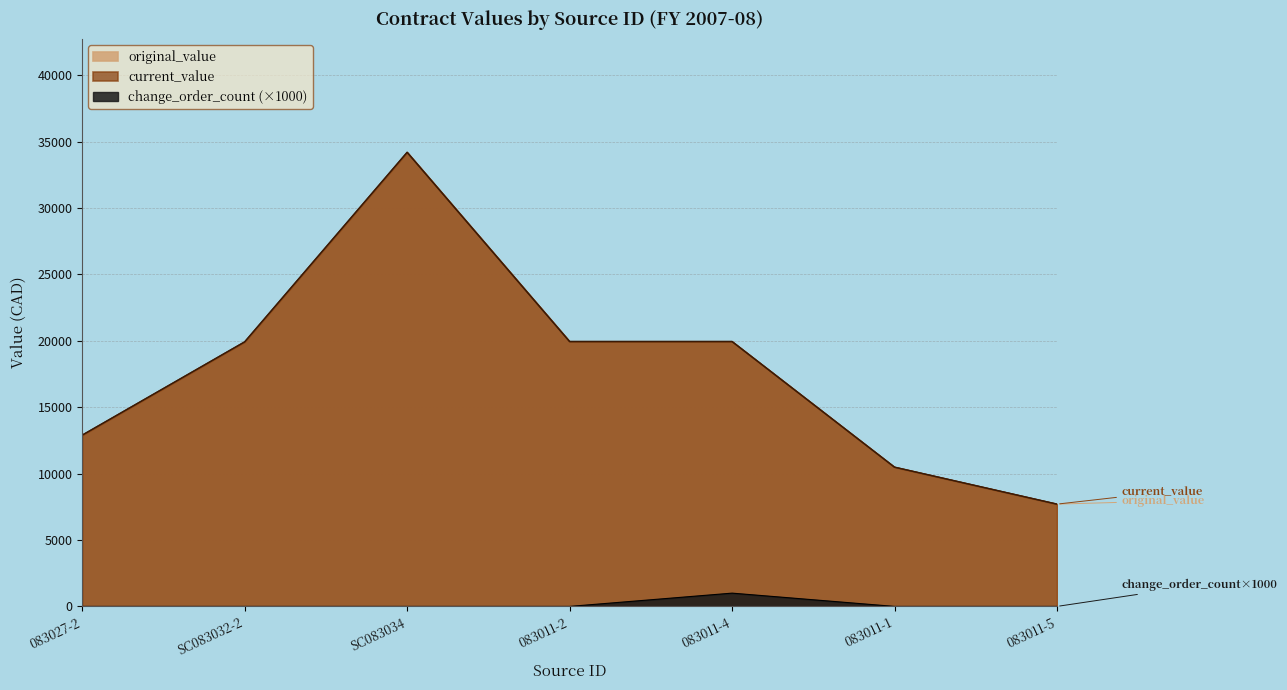

Reading left to right, list all the values displayed in this chart.

original_value: 12900	19925	34200	19950	19950	10488	7704
current_value: 12900	19925	34200	19950	19950	10488	7704
change_order_count: 0	0	0	0	1000	0	0